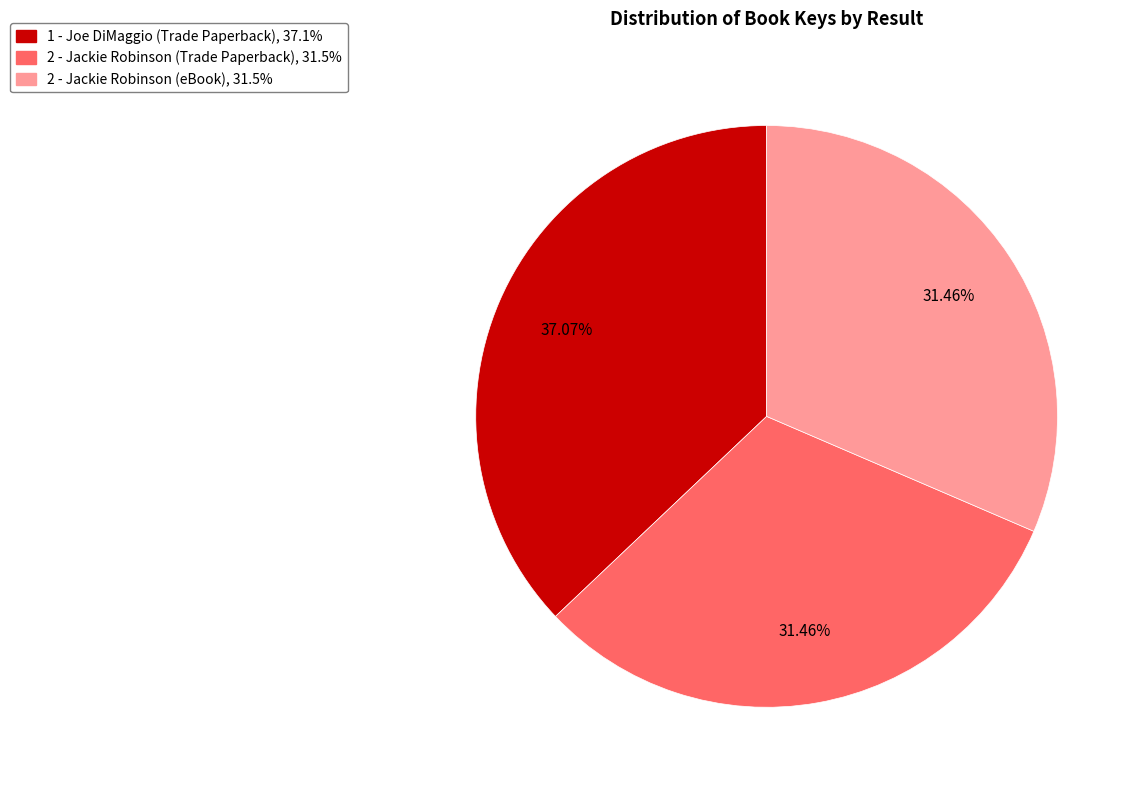

Does any single category account for the majority?

No